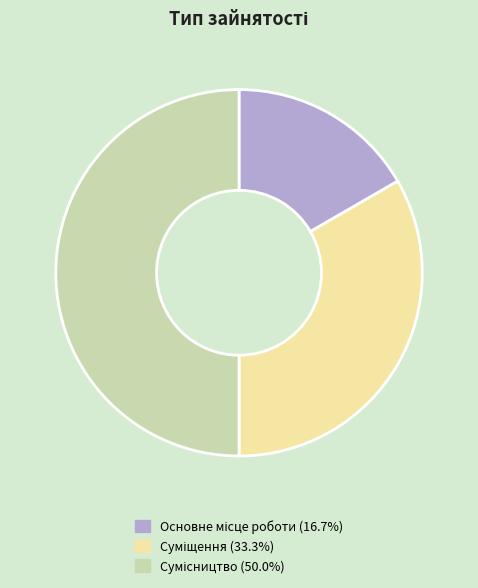

How many segments does this pie chart have?

3